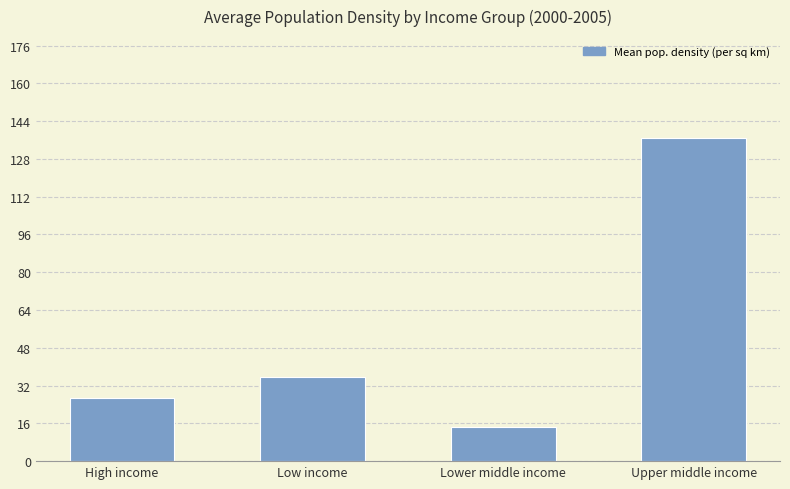

Reading right to left, list all the values displayed in this chart.

136.8	14.3	35.5	26.5